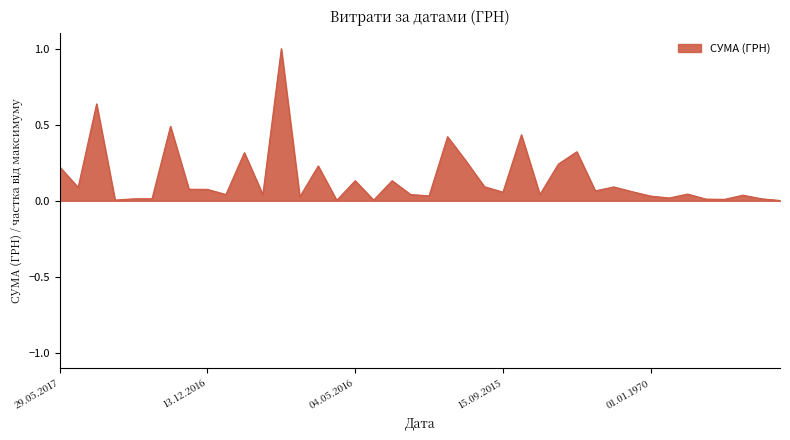

What is the greatest value displayed?

1.0